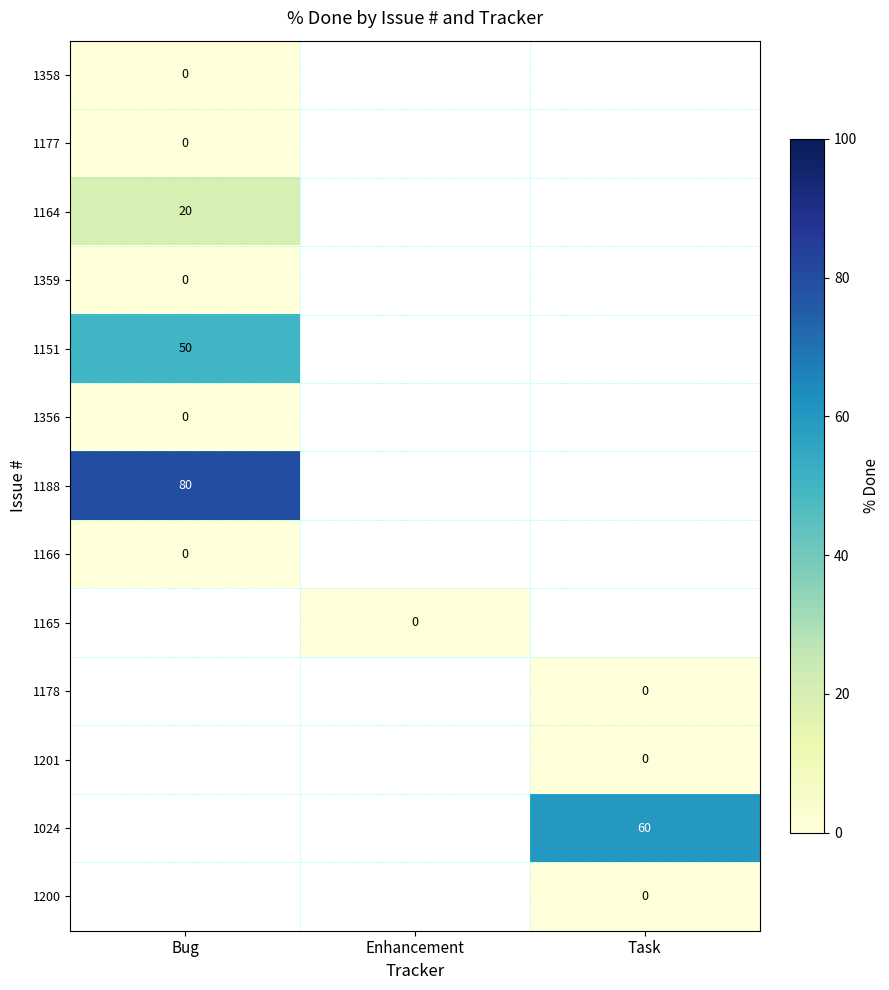

Is the value of 1356 at Bug greater than the value of 1164 at Bug?

No